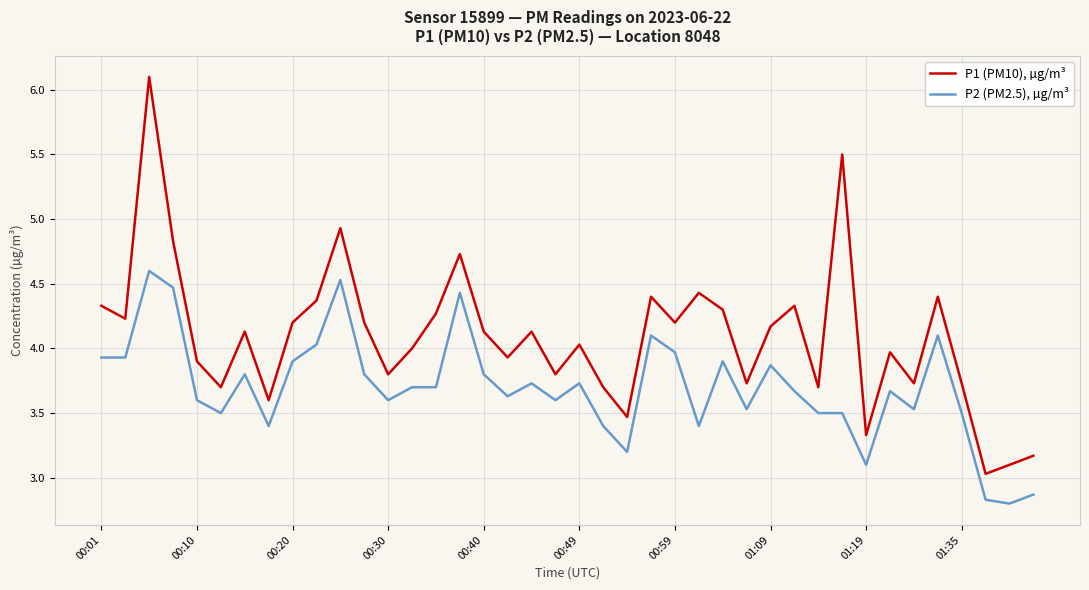

What is the difference between the maximum and minimum values in the P1 (PM10), µg/m³ series?

3.1